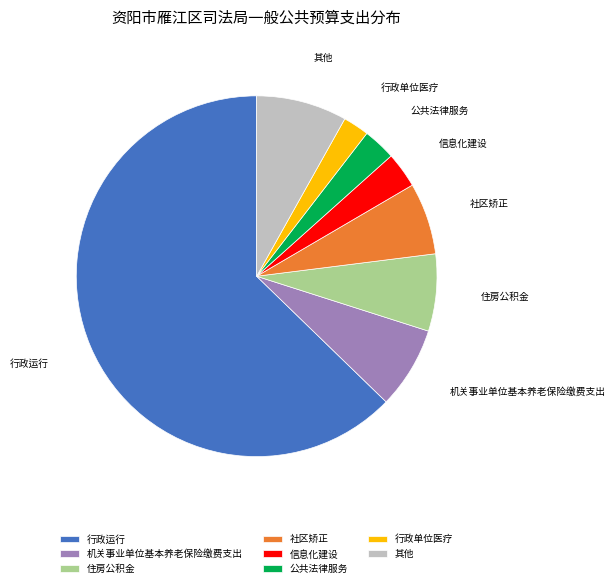

What is the largest slice in the pie chart?

行政运行